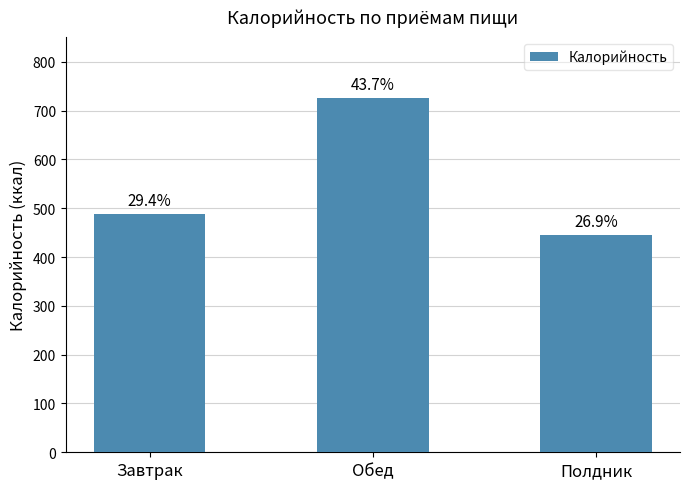

What is the sum of all values?

1658.1